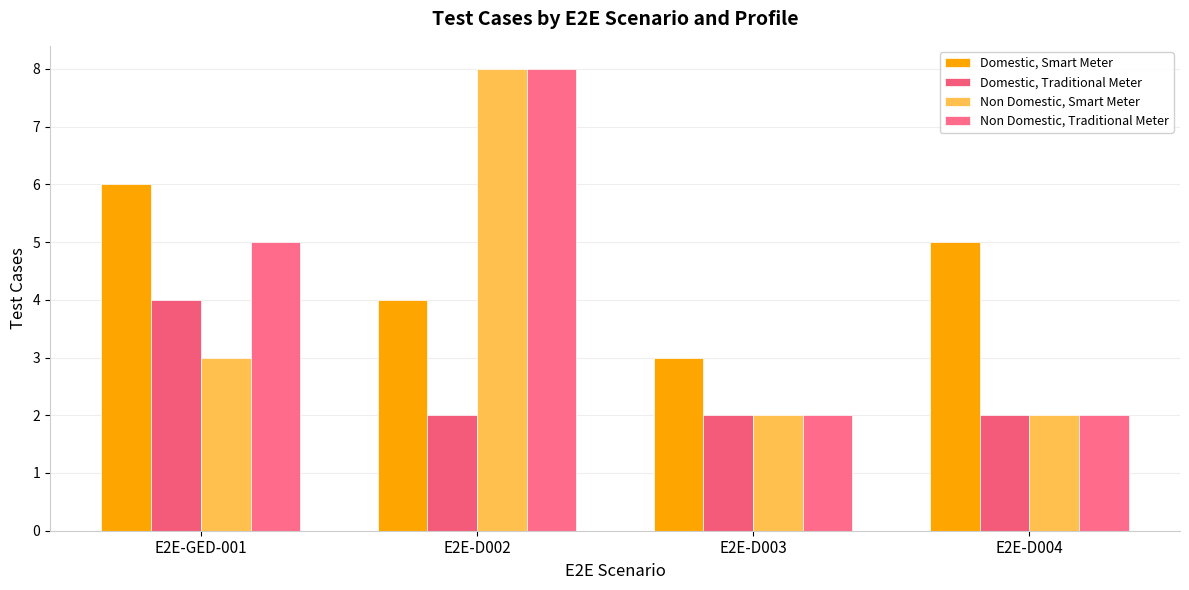

What is the spread (max minus min) of values at E2E-D004?

3